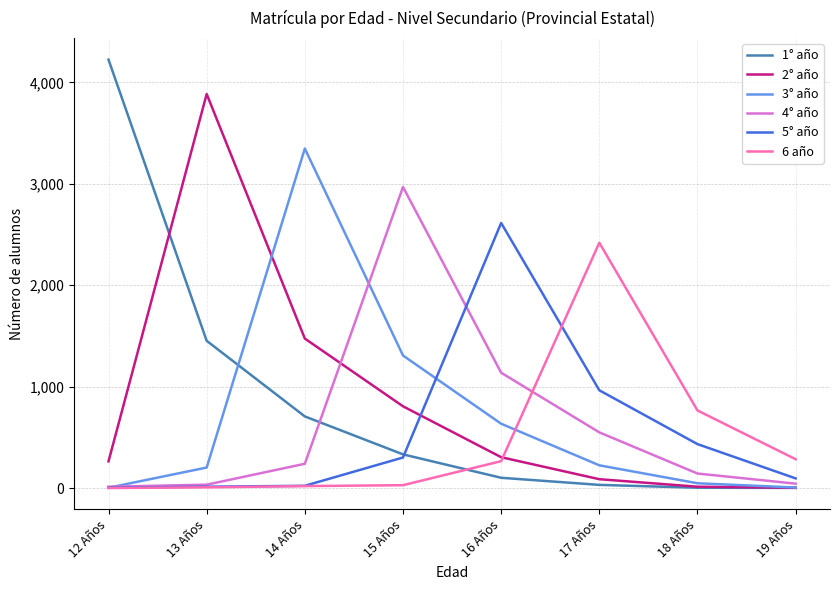

True or false: 3° año and 2° año intersect in this chart.

True